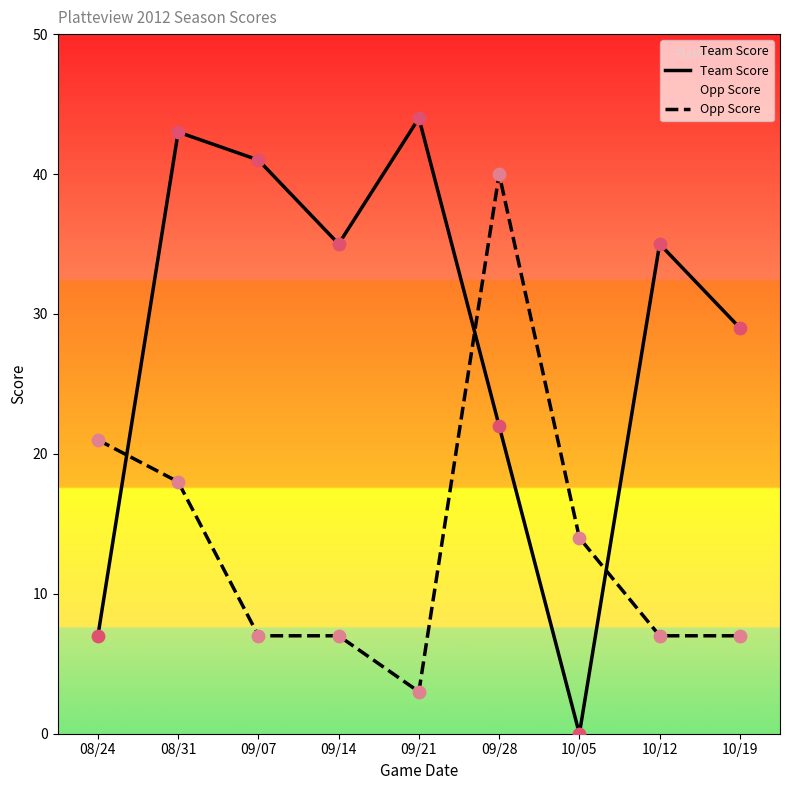

What are all the series names shown in the legend?

Team Score, Opp Score